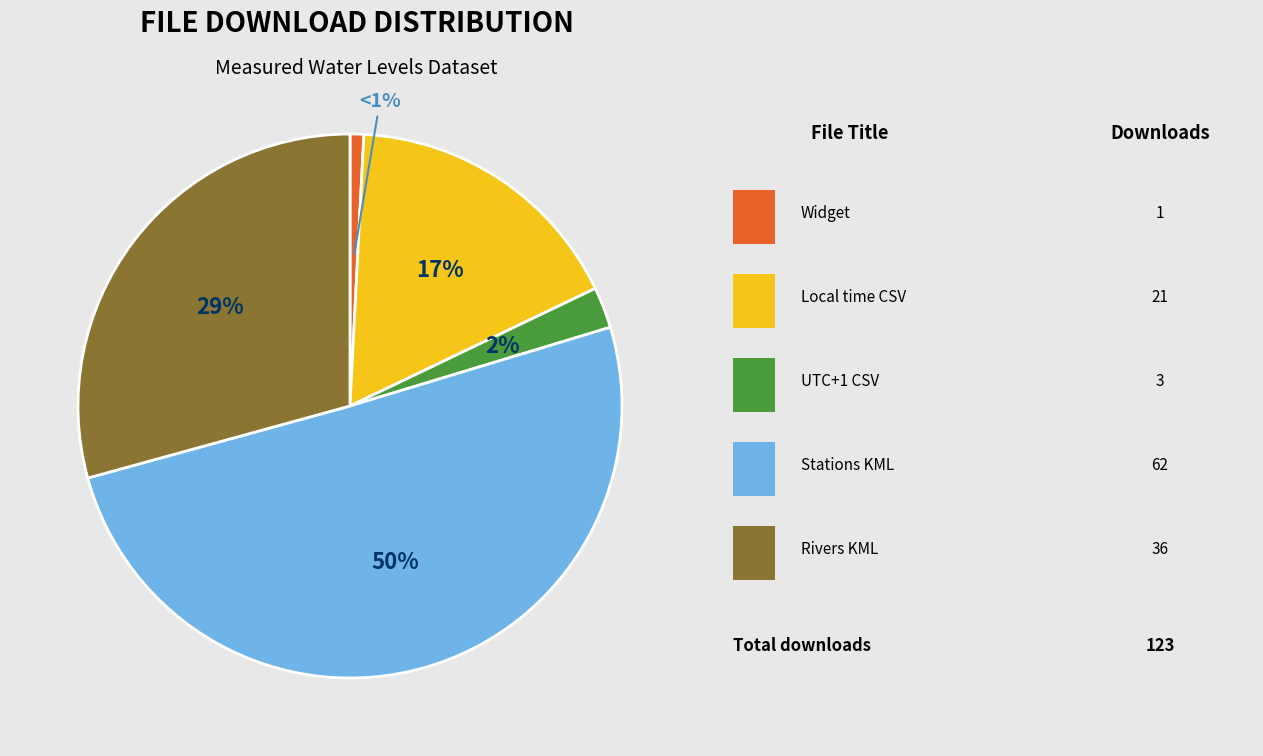

To the nearest percent, what is the average slice percentage?

20%